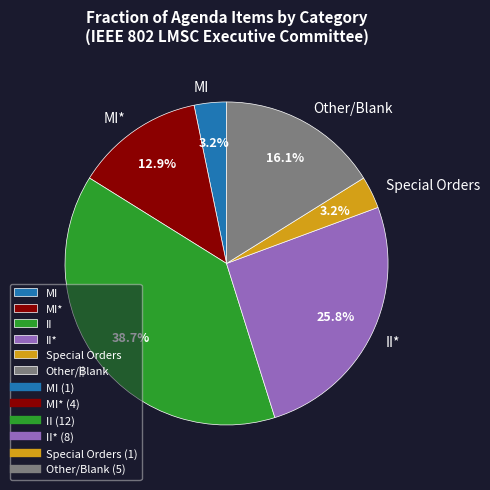

The II slice represents 16% of the pie. True or false?

False